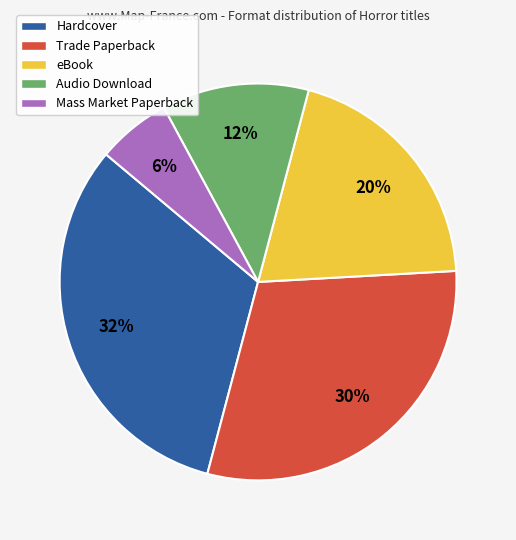

What percentage is the Audio Download slice, to the nearest percent?

12%